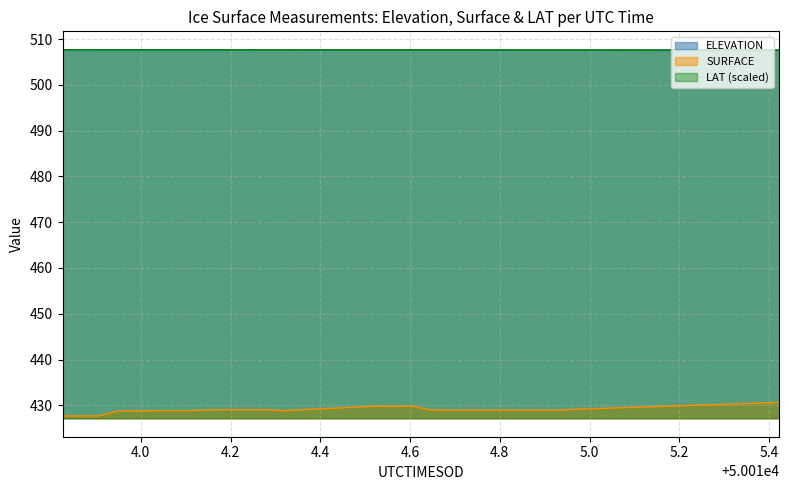

True or false: ELEVATION and SURFACE intersect in this chart.

False